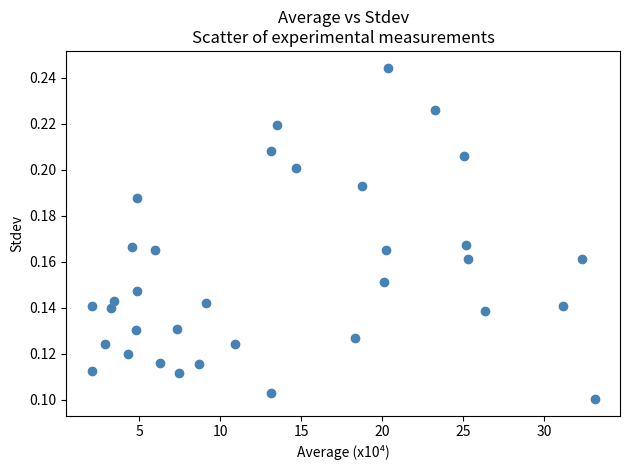

What is the range of X values (max minus min)?

31.0